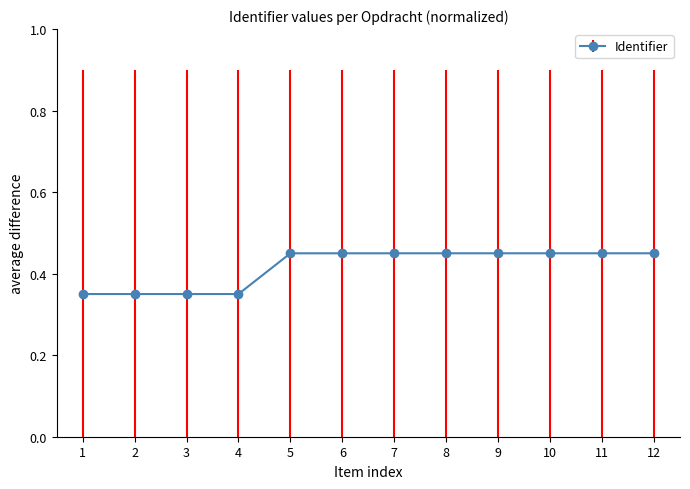

True or false: the data shows 0.2 at 3.

False